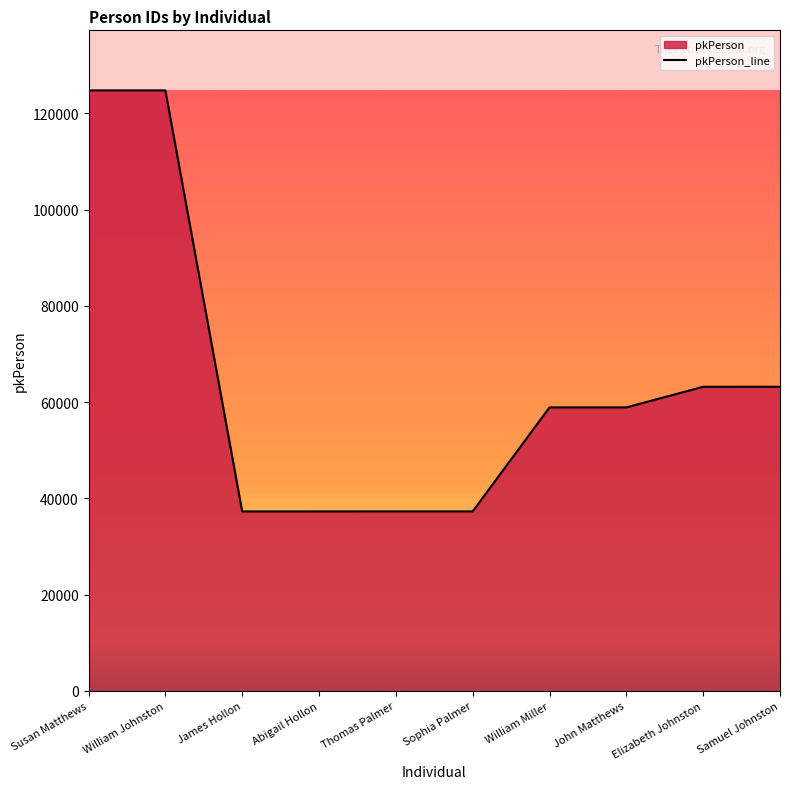

How many interior local valleys (lower than both neighbors) does the data have?

1